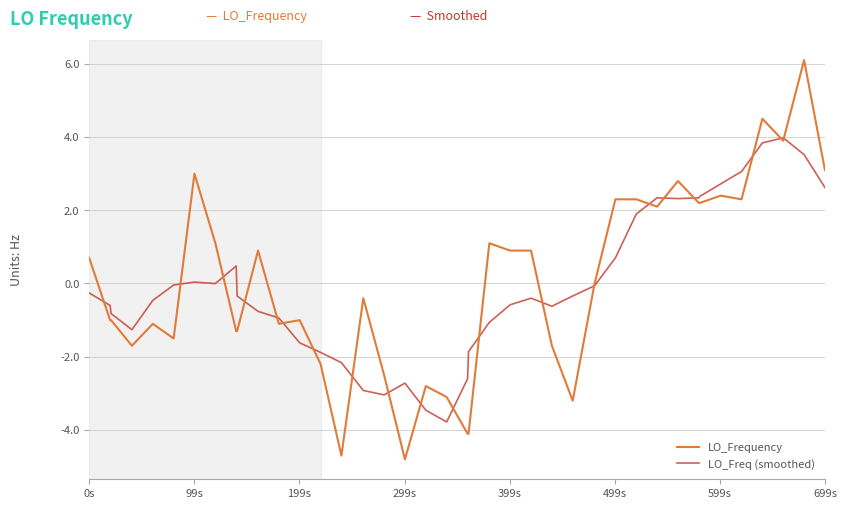

Which series ends up on top after the final intersection of LO_Freq (smoothed) and LO_Frequency?

LO_Frequency